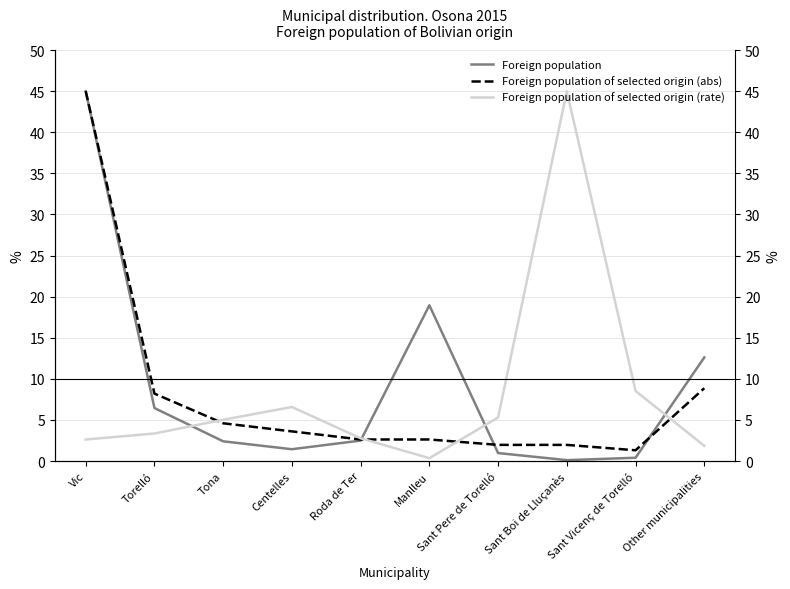

What position from the right is Sant Pere de Torelló?

4